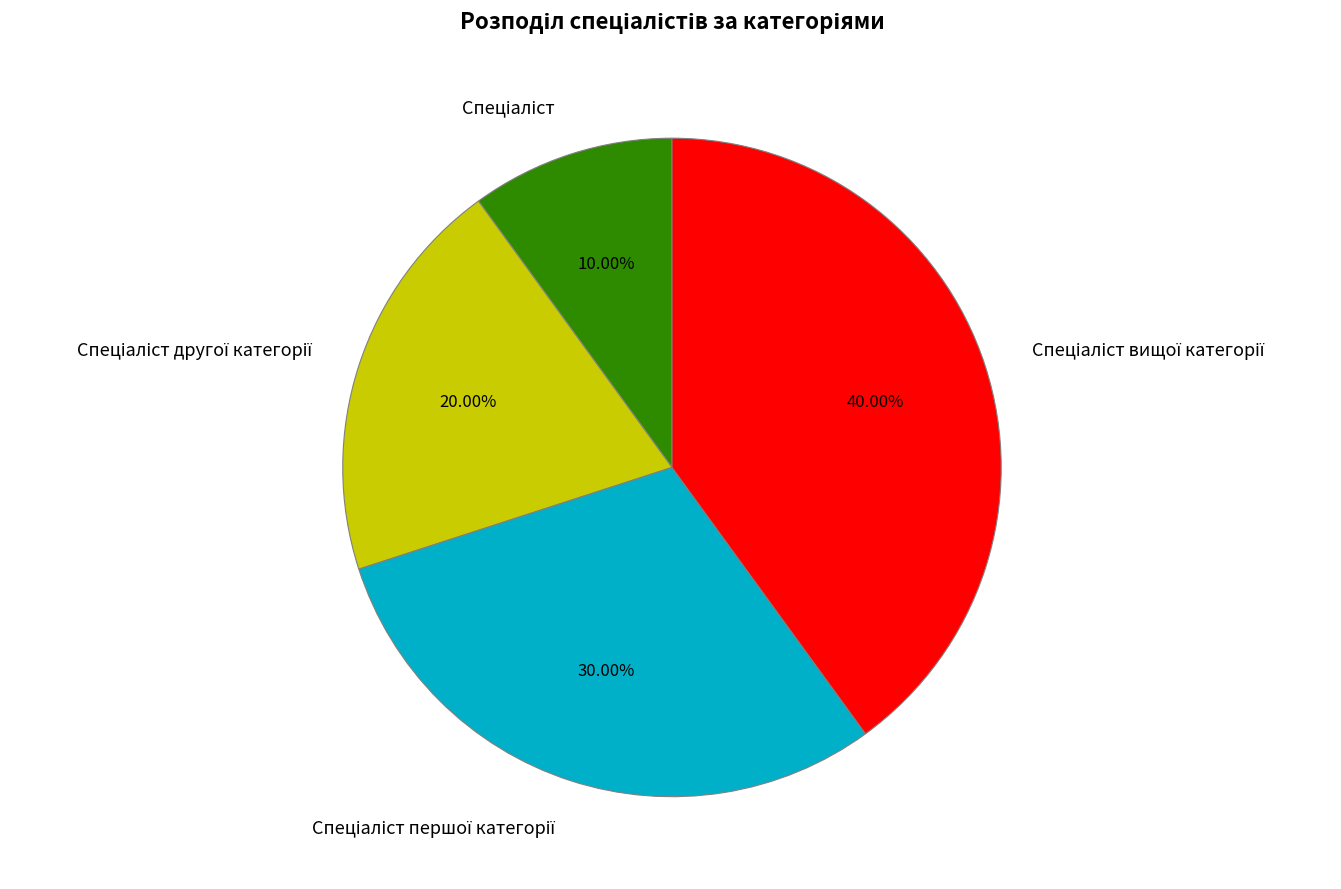

Does any single category account for the majority?

No